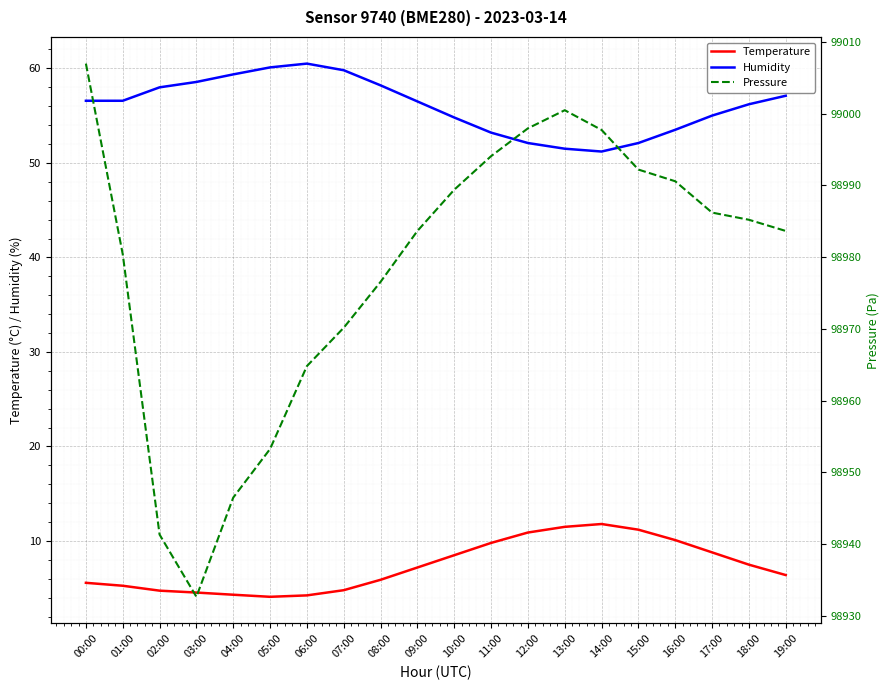

What is the total value across all series at 16:00?

99054.2